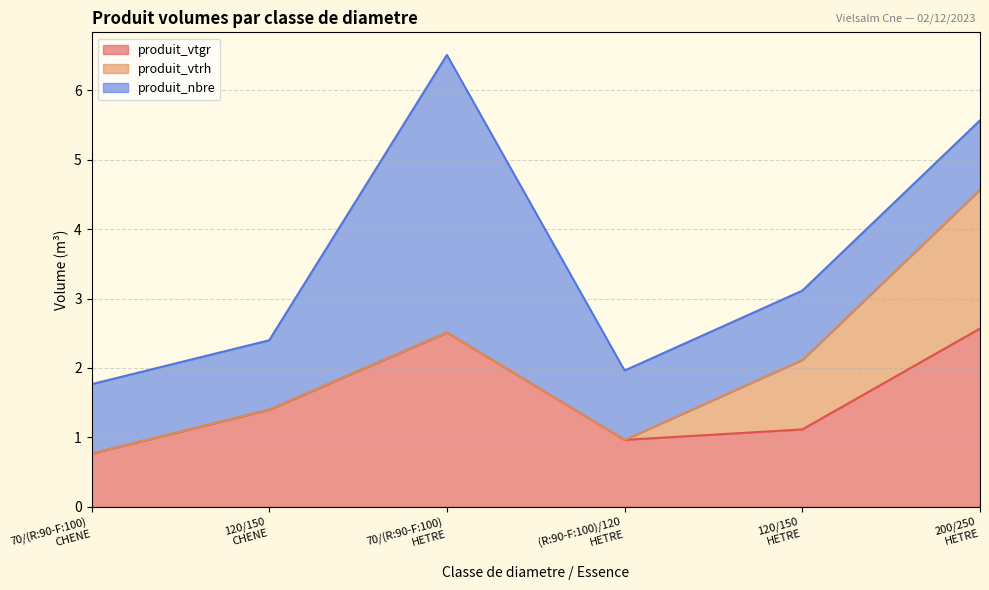

True or false: produit_nbre and produit_vtrh intersect in this chart.

False